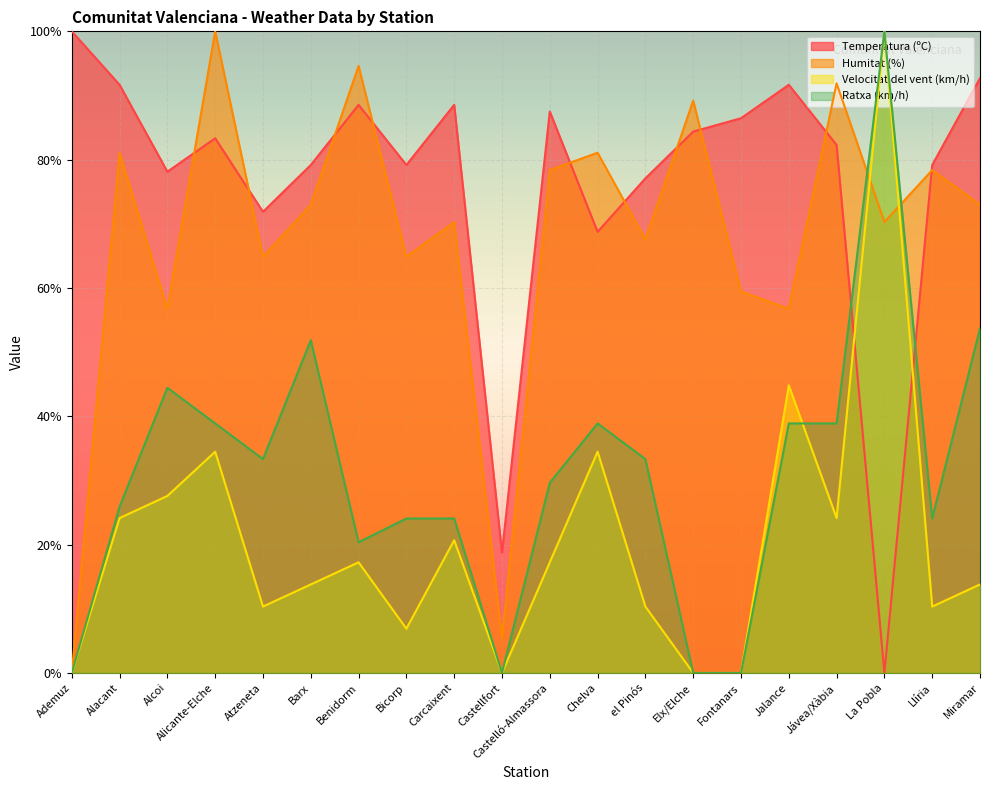

How many values in the Velocitat del vent (km/h) series exceed 17?

10